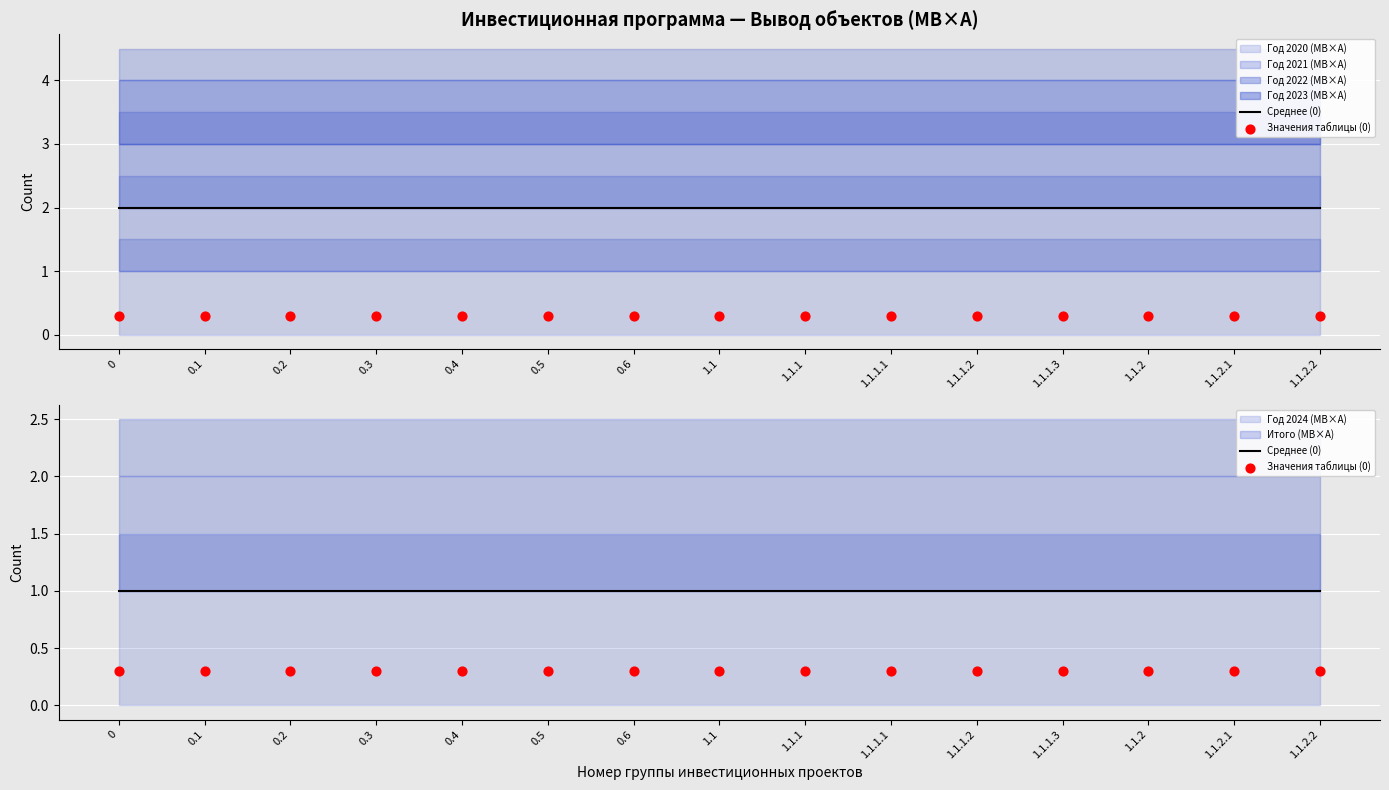

Which series contains the lowest Y value?

Значения таблицы (0)